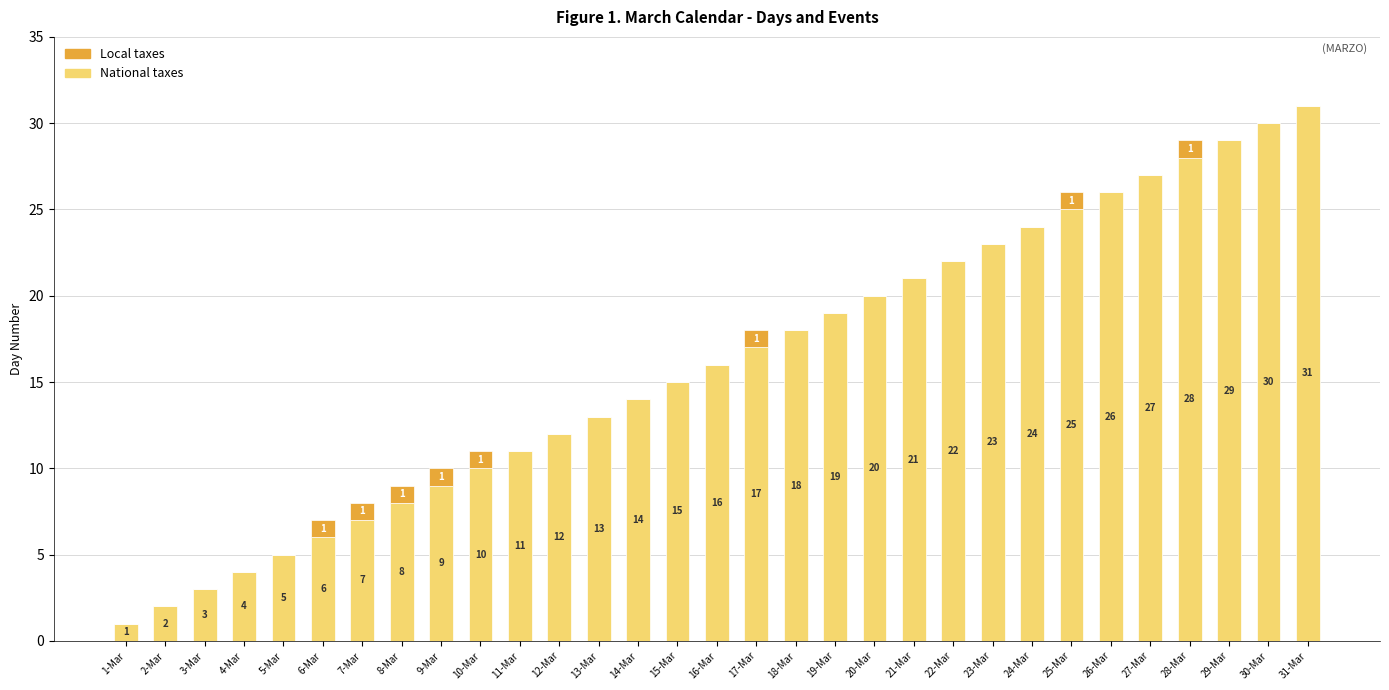

What is the average value of the National taxes series?

16